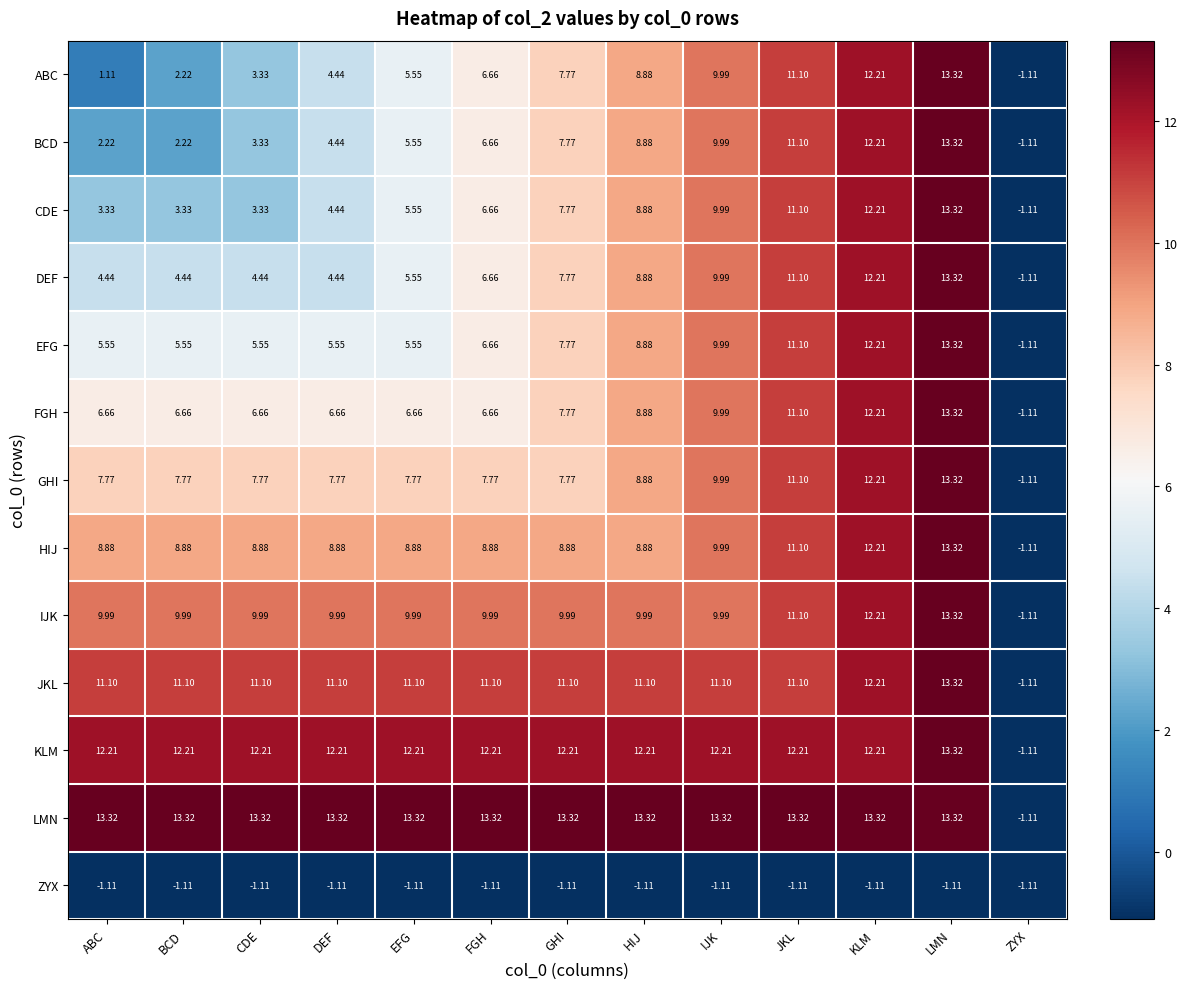

Which series has the largest total across all categories?

LMN